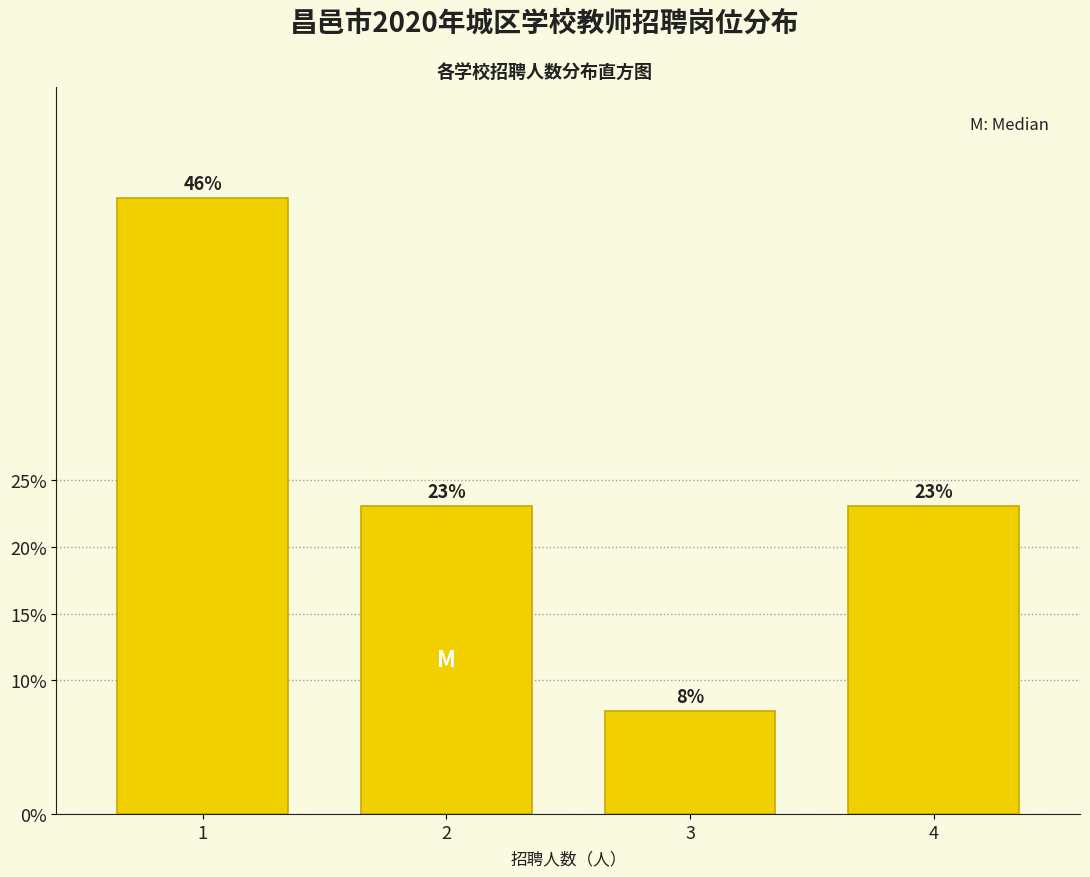

True or false: the data shows 23.1 at 2.

True